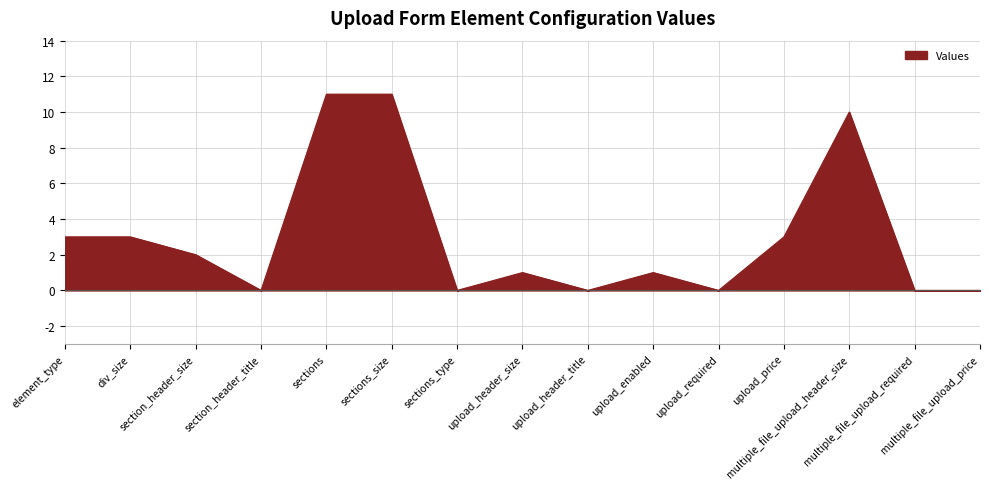

What is the difference between the maximum and minimum values?

11